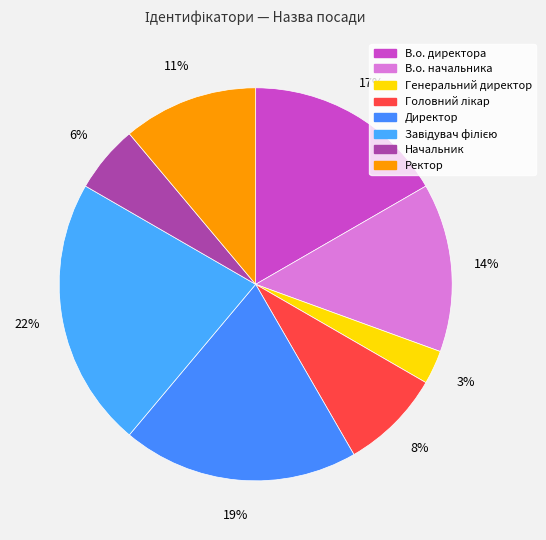

To the nearest percent, what percentage of the pie is Головний лікар?

8%